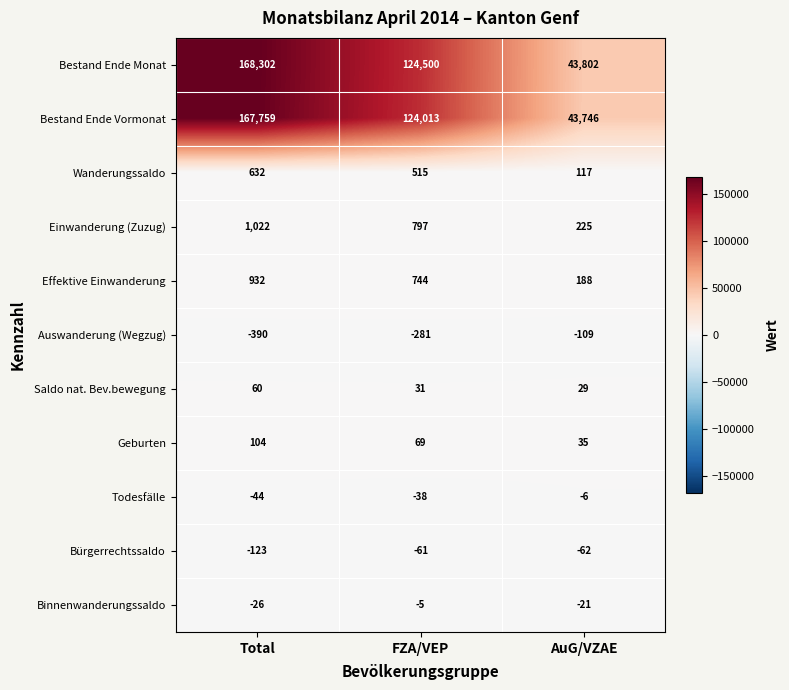

What is the difference between the Auswanderung (Wegzug) values at FZA/VEP and AuG/VZAE?

172